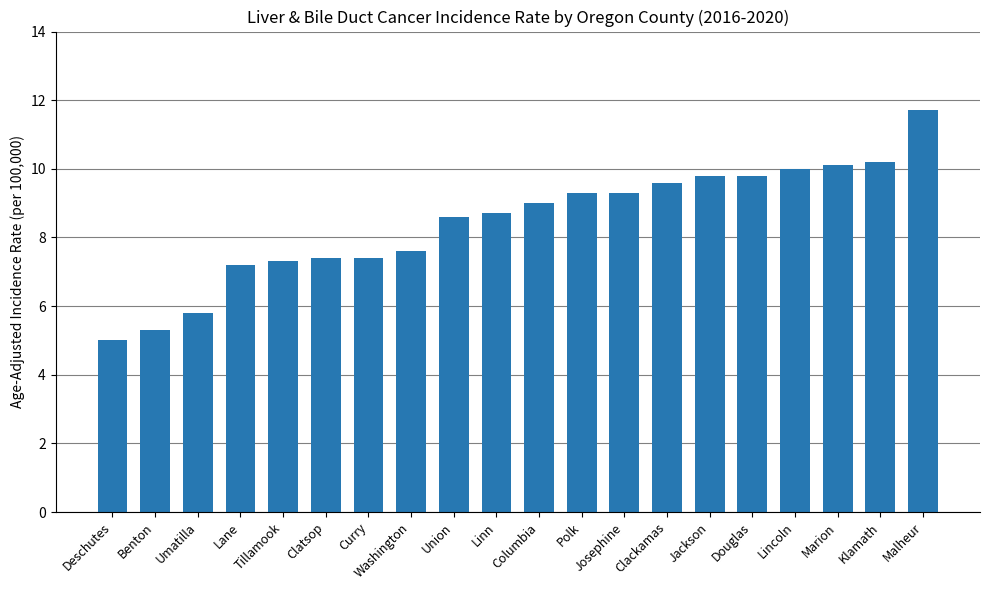

Which label corresponds to the largest value in the chart?

Malheur